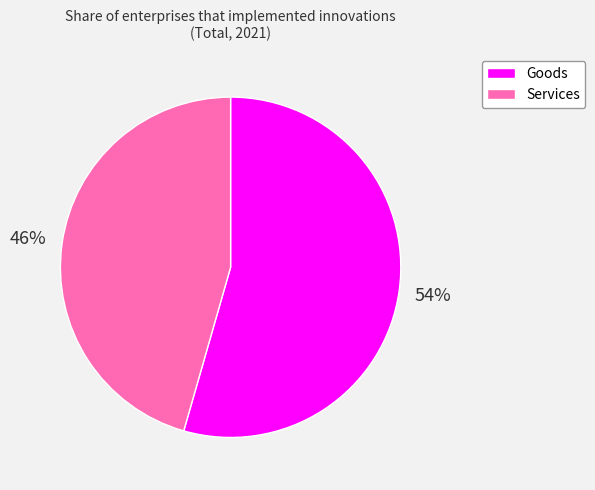

Is there a majority slice in this chart?

Yes